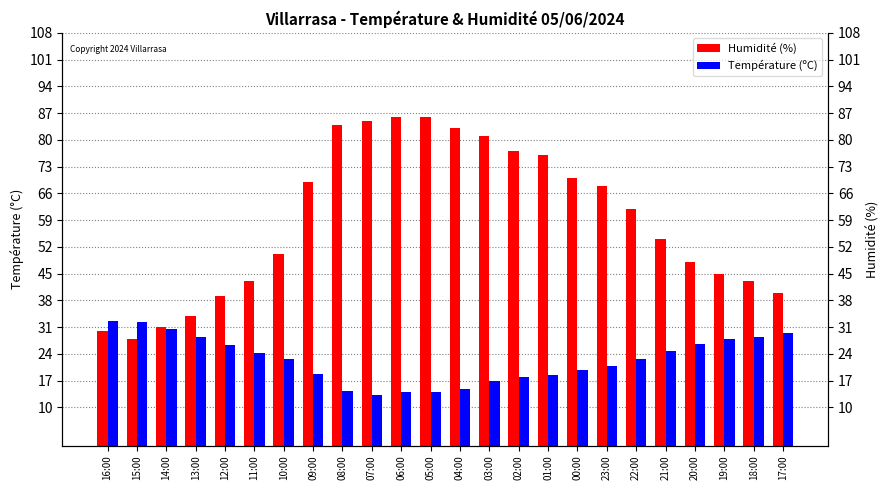

What position from the right is 15:00?

23